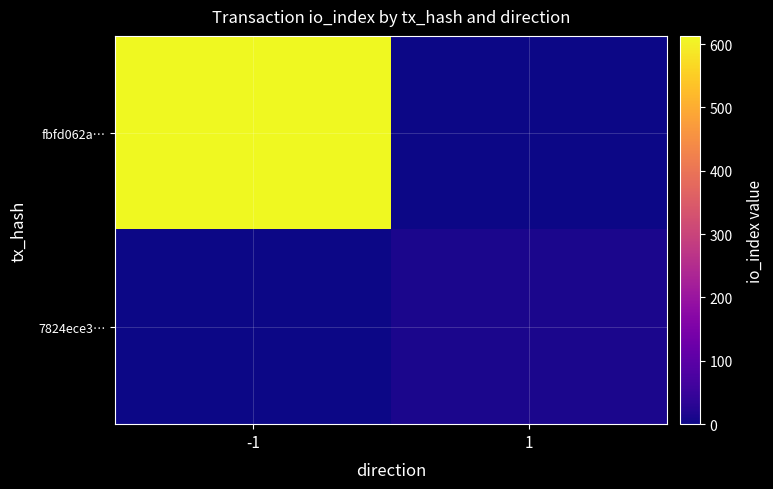

Which has a higher value, 1 or -1?

-1